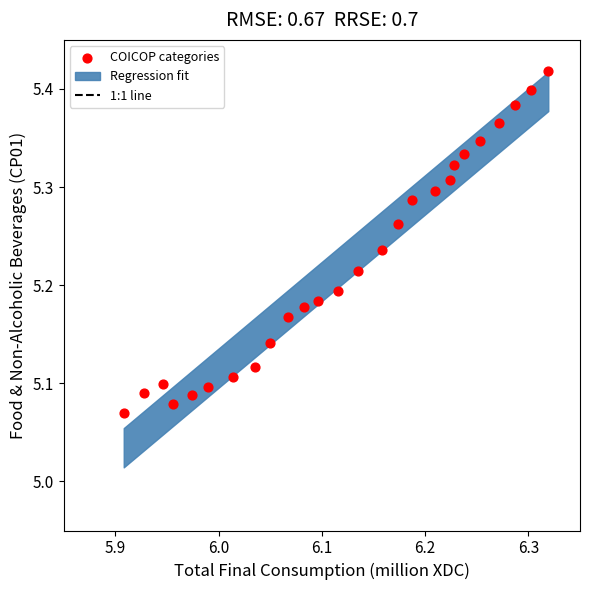

What is the range of X values (max minus min)?

0.4